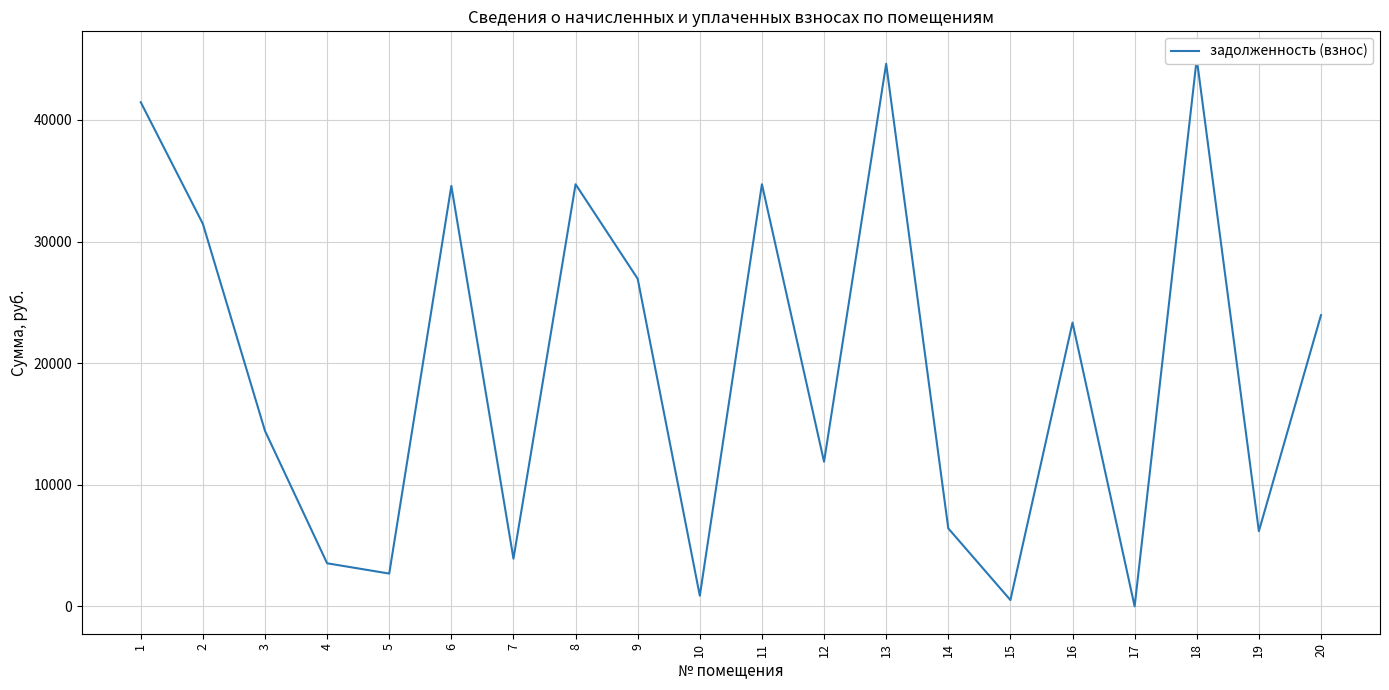

Reading left to right, extract all data points from this chart.

41457.0	31455.2	14430.0	3541.4	2694.0	34574.6	3921.2	34713.4	26937.2	873.6	34713.4	11895.0	44621.5	6412.8	520.0	23336.7	0.0	45037.2	6182.4	23945.6